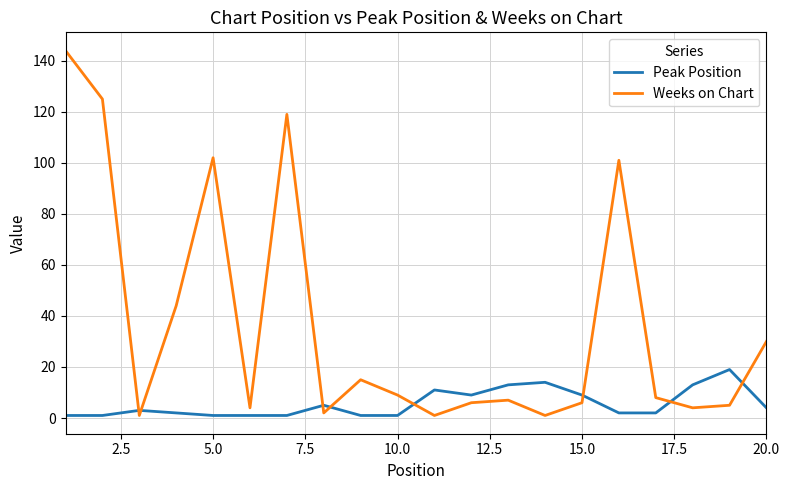

How many lines are shown in the chart?

2